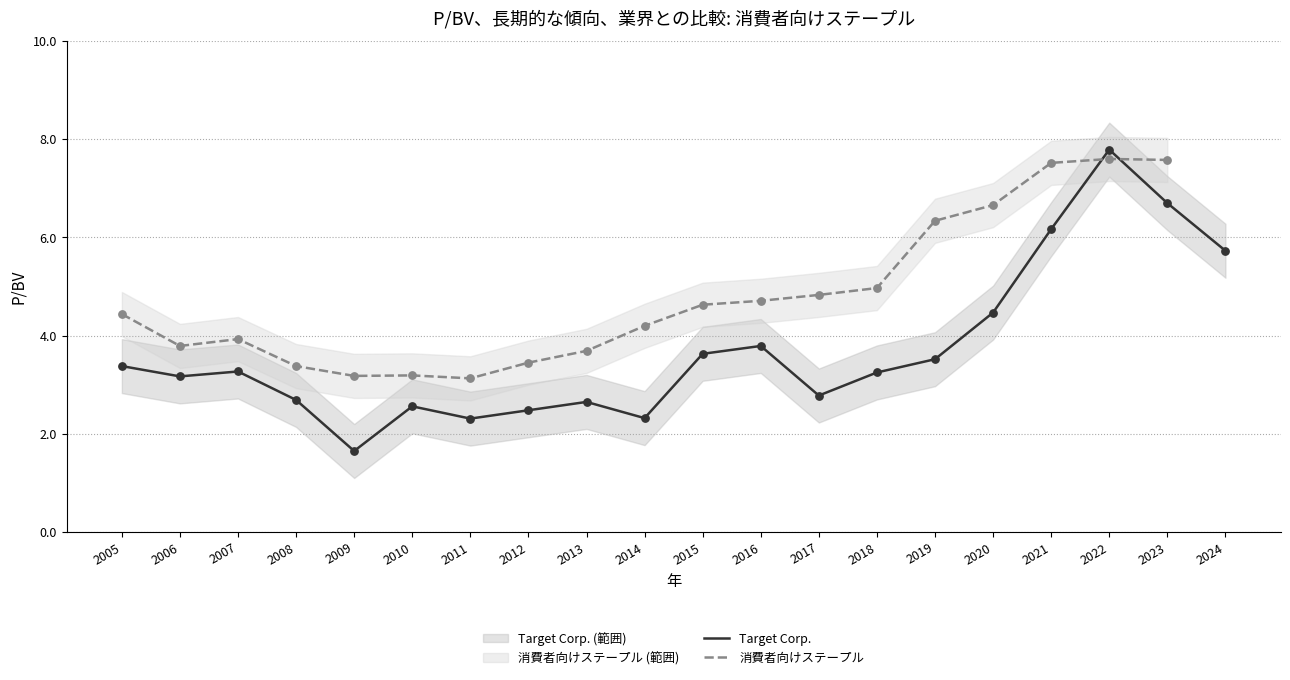

Which series reaches the maximum Y coordinate?

Target Corp.